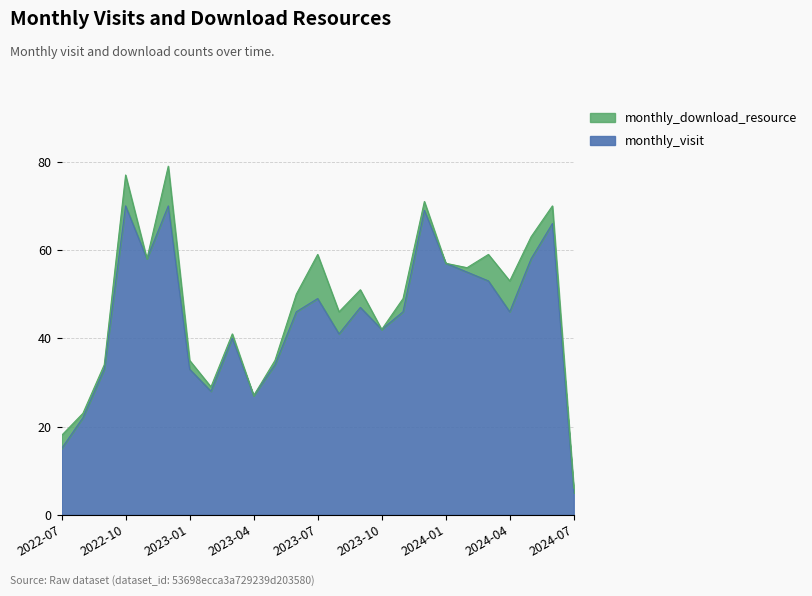

Where is the first local minimum?

2022-11